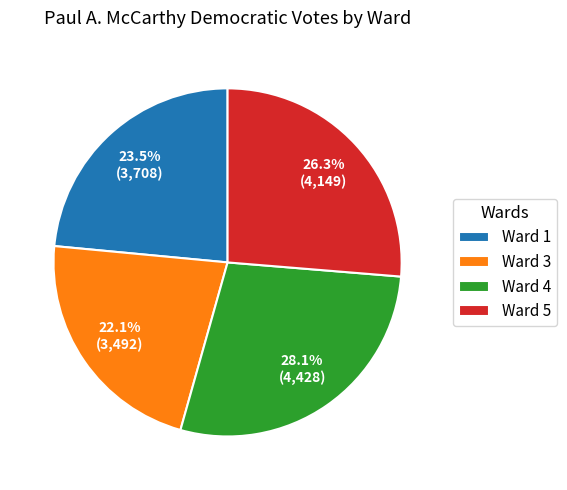

Do Ward 4 and Ward 3 together represent more than half of the pie?

Yes